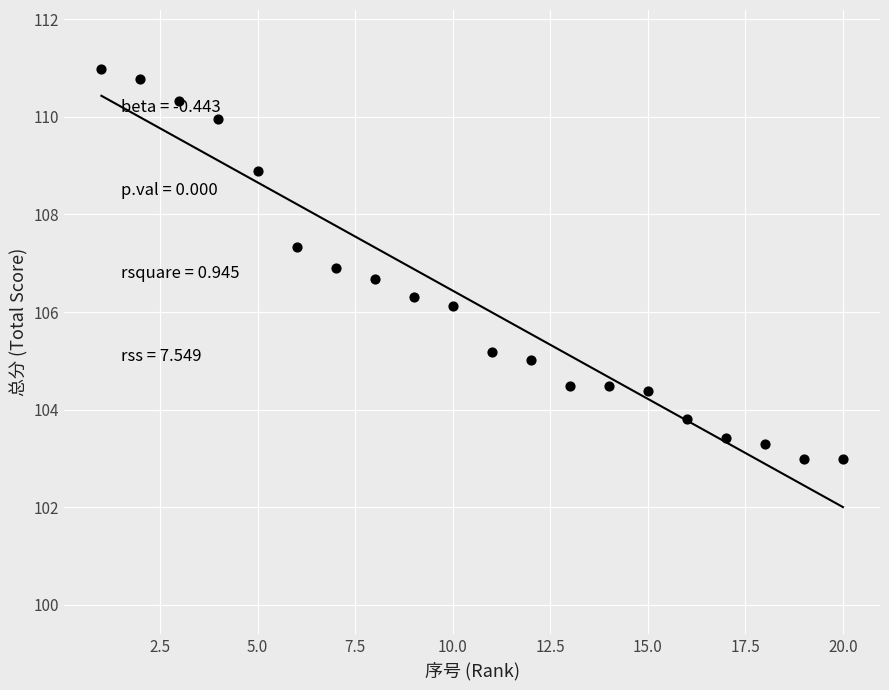

What Y value in the scatter plot is closest to 106?

106.1